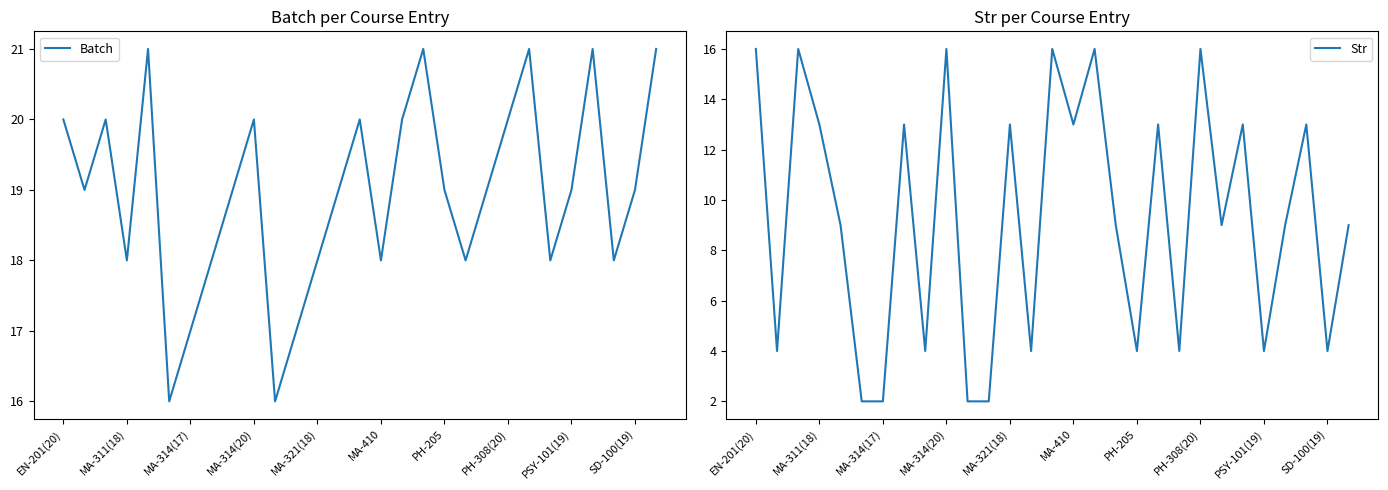

How many categories are shown in the chart?

29